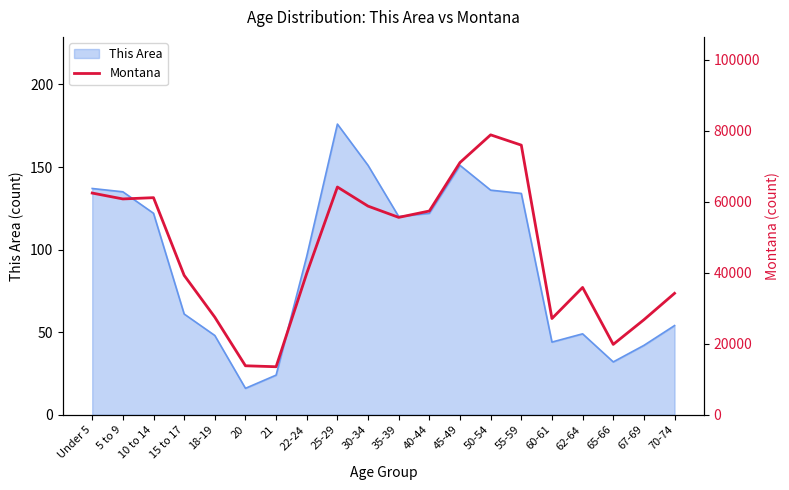

How many lines are shown in the chart?

1